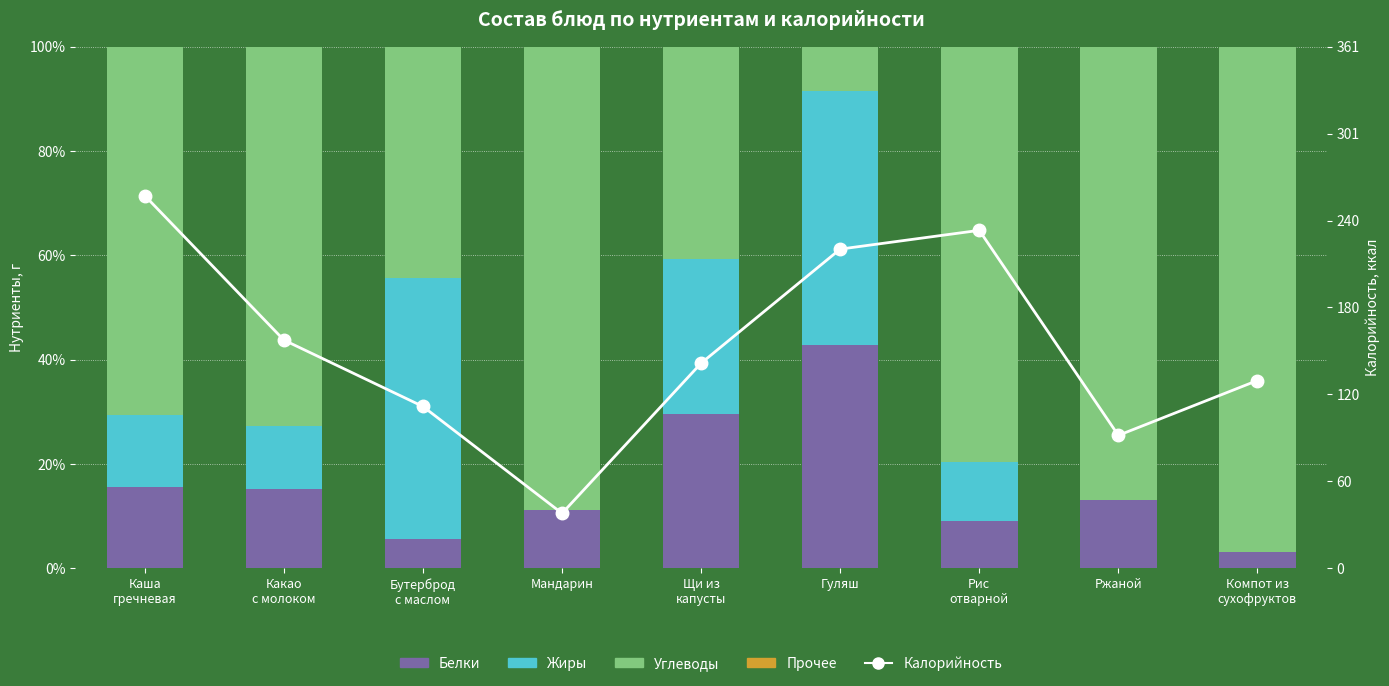

At Гуляш, list the series in order from smallest to largest.

Прочее, Углеводы, Белки, Жиры, Калорийность